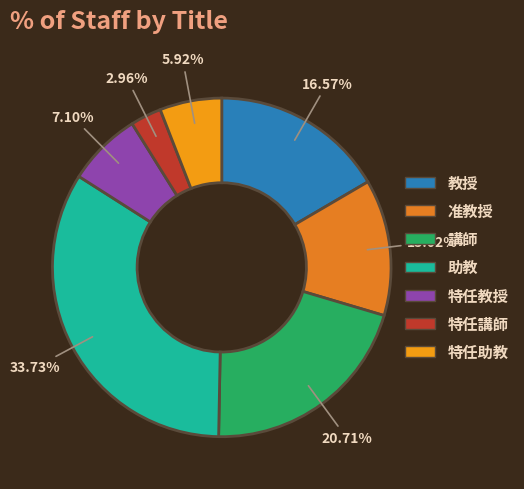

Does 教授 represent more than half of the total?

No